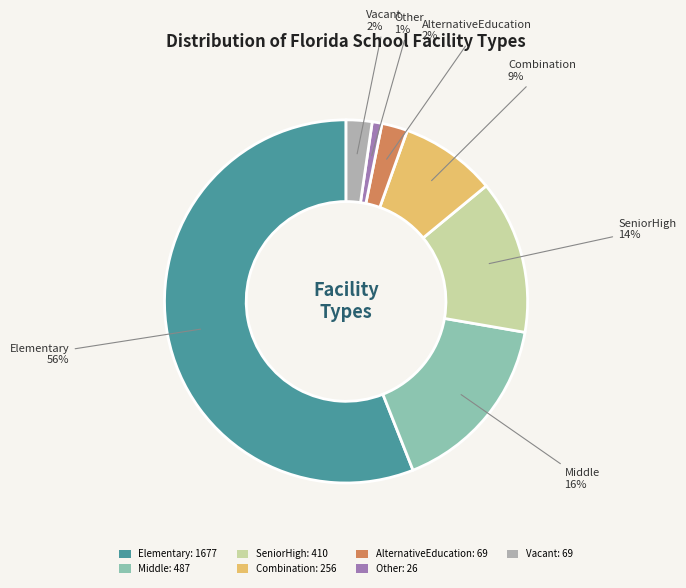

True or false: AlternativeEducation accounts for 2% of the total.

True